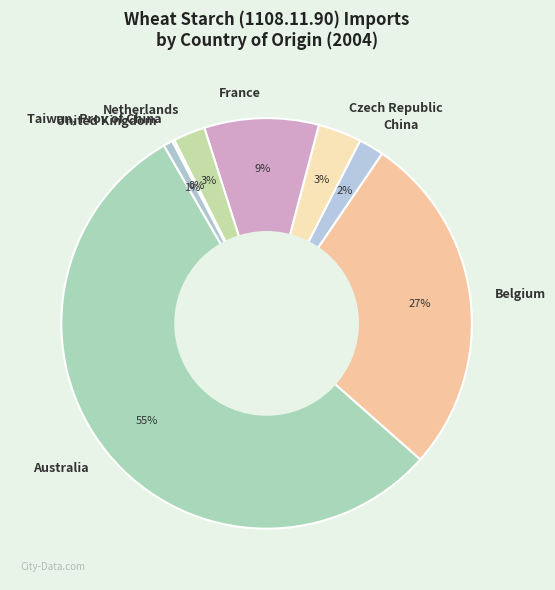

To the nearest percent, what portion does Belgium represent?

27%